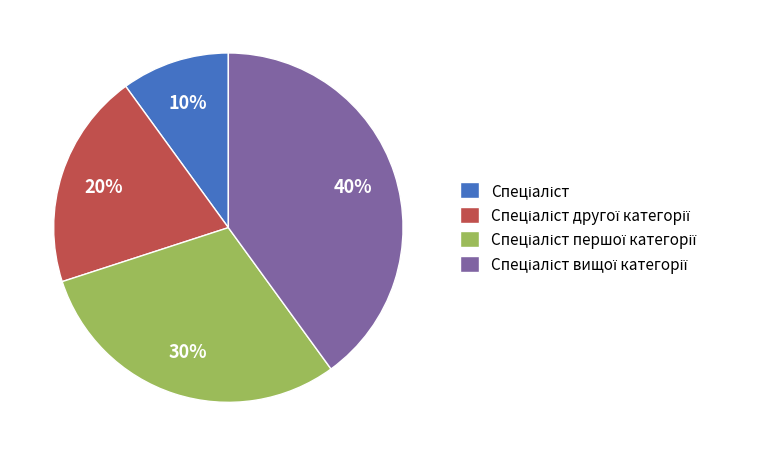

Count the number of slices in the pie.

4